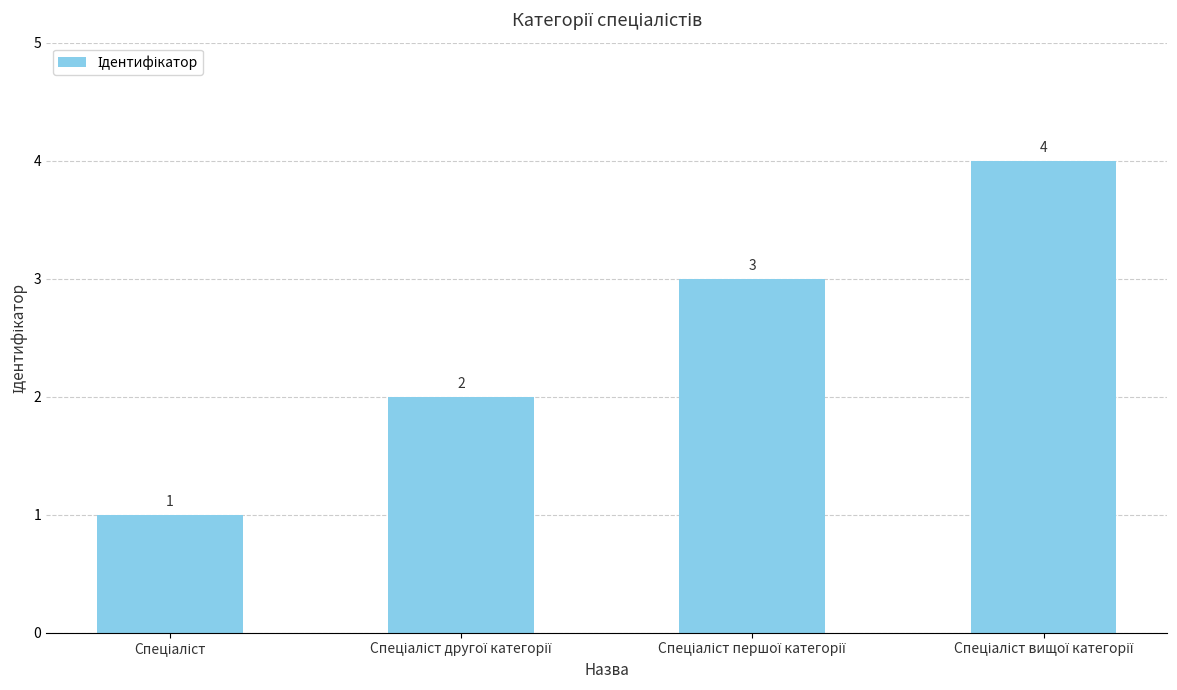

How many values are between 2 and 4?

3